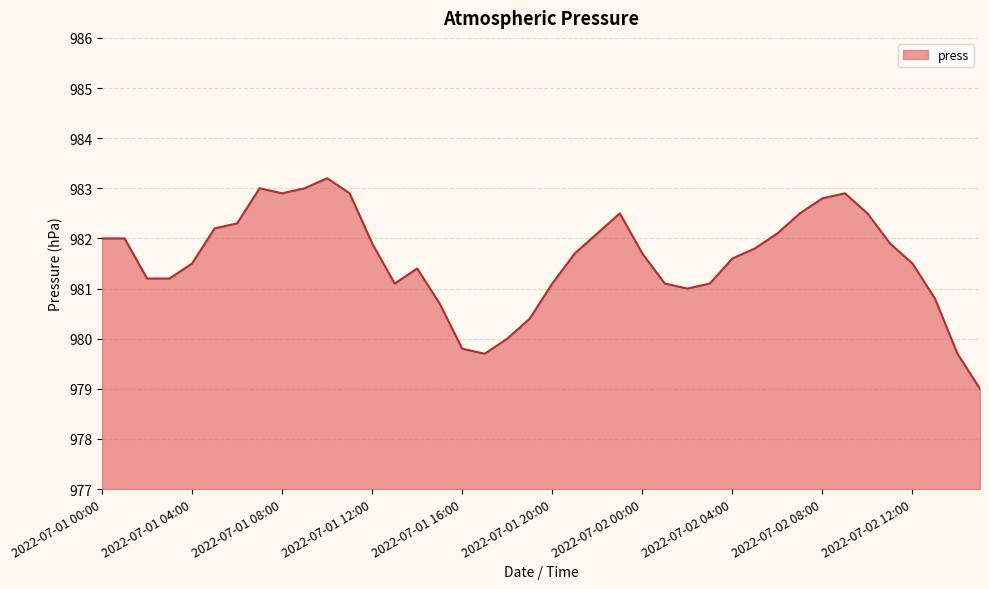

What is the greatest value displayed?

983.2